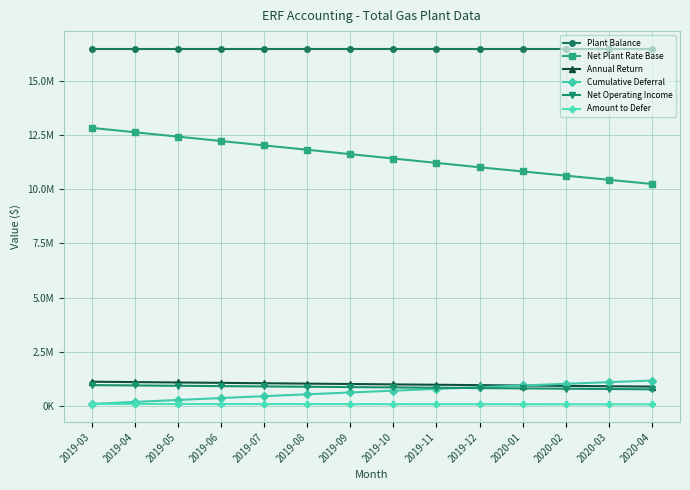

Reading left to right, what are all the values shown in this chart?

Plant Balance: 2019-03=16472886.4	2019-04=16472886.4	2019-05=16472886.4	2019-06=16472886.4	2019-07=16472886.4	2019-08=16472886.4	2019-09=16472886.4	2019-10=16472886.4	2019-11=16472886.4	2019-12=16472886.4	2020-01=16472886.4	2020-02=16472886.4	2020-03=16472886.4	2020-04=16472886.7
Net Plant Rate Base: 2019-03=12828940.1	2019-04=12626905.3	2019-05=12424870.5	2019-06=12222835.7	2019-07=12020800.9	2019-08=11818766.0	2019-09=11616731.2	2019-10=11414696.4	2019-11=11212661.6	2019-12=11010626.8	2020-01=10818171.2	2020-02=10625715.5	2020-03=10433259.8	2020-04=10240804.5
Annual Return: 2019-03=1118099.0	2019-04=1100490.7	2019-05=1082882.5	2019-06=1065274.3	2019-07=1047666.1	2019-08=1030057.8	2019-09=1012449.6	2019-10=994841.4	2019-11=977233.1	2019-12=959624.9	2020-01=942851.5	2020-02=926078.2	2020-03=909304.8	2020-04=892531.5
Cumulative Deferral: 2019-03=93174.9	2019-04=184882.5	2019-05=275122.7	2019-06=363895.5	2019-07=451201.0	2019-08=537039.2	2019-09=621410.0	2019-10=704313.4	2019-11=785749.5	2019-12=865718.3	2020-01=944289.2	2020-02=1021462.4	2020-03=1097237.8	2020-04=1171615.4
Net Operating Income: 2019-03=960887.6	2019-04=945755.2	2019-05=930622.8	2019-06=915490.4	2019-07=900358.0	2019-08=885225.6	2019-09=870093.2	2019-10=854960.8	2019-11=839828.4	2019-12=824695.9	2020-01=810281.0	2020-02=795866.1	2020-03=781451.2	2020-04=767036.3
Amount to Defer: 2019-03=93174.9	2019-04=91707.6	2019-05=90240.2	2019-06=88772.9	2019-07=87305.5	2019-08=85838.2	2019-09=84370.8	2019-10=82903.4	2019-11=81436.1	2019-12=79968.7	2020-01=78571.0	2020-02=77173.2	2020-03=75775.4	2020-04=74377.6